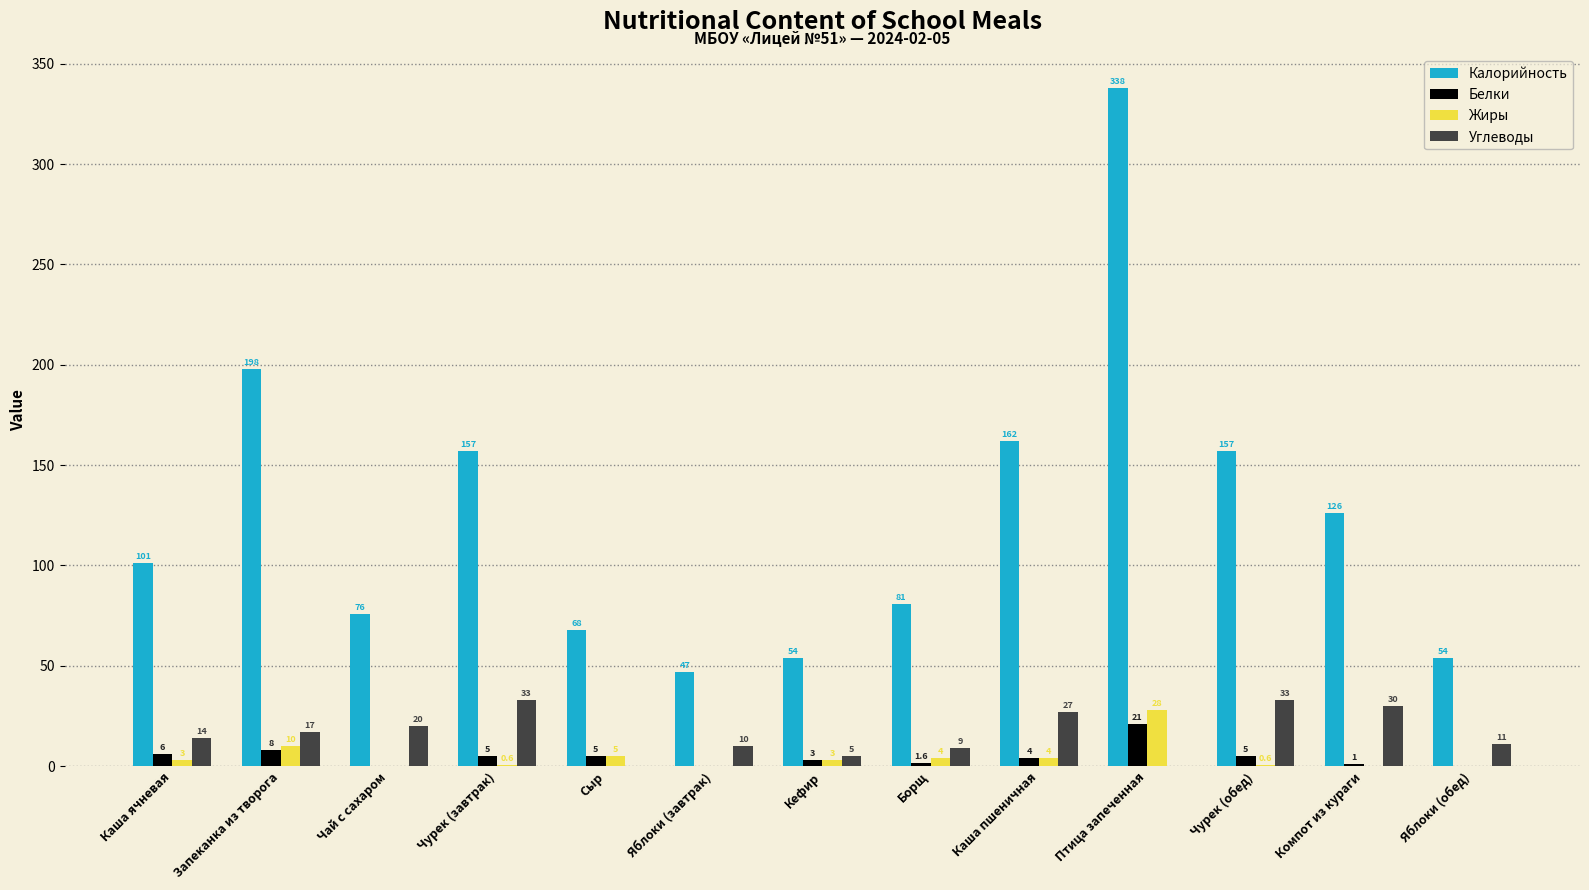

Is it true that Калорийность equals 157.0 at Чурек (завтрак)?

True